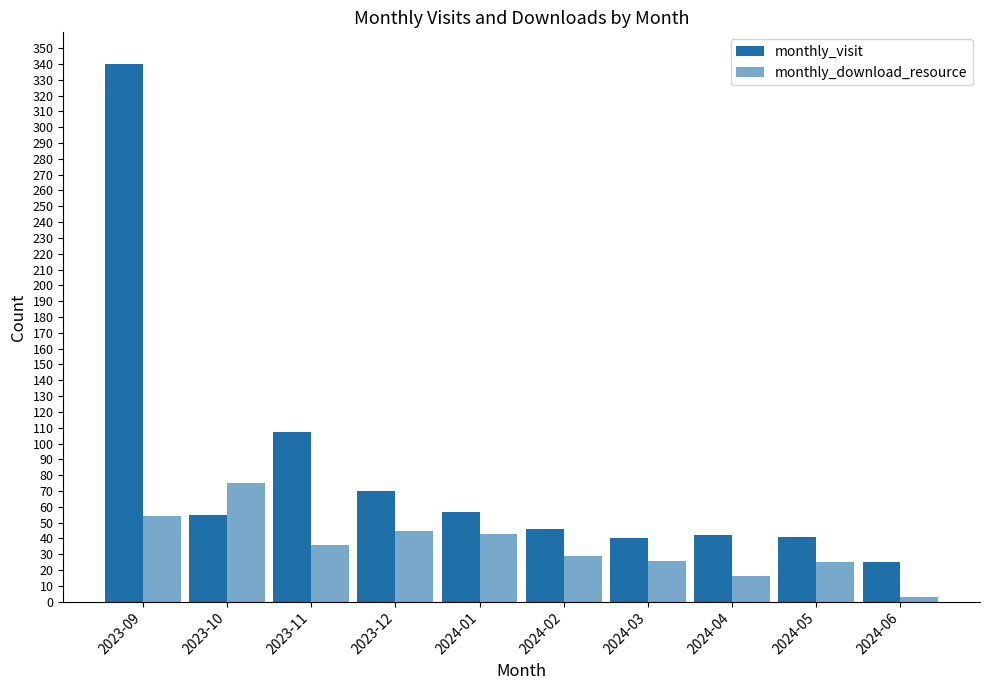

What is the total value across all series at 2024-01?

100